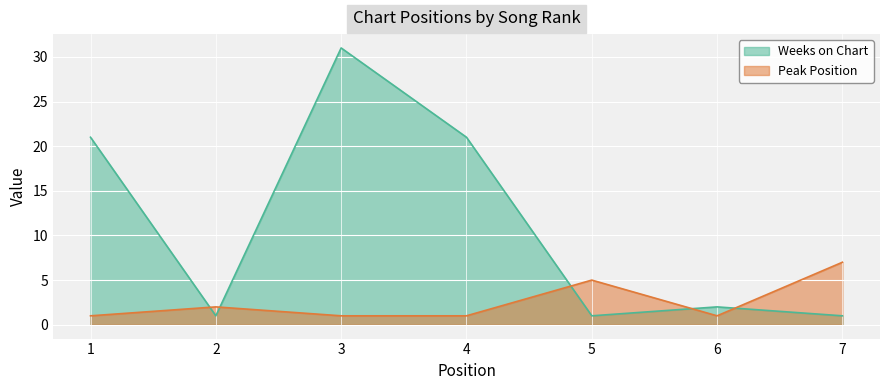

What is the approximate value of Peak Position at 7?

7